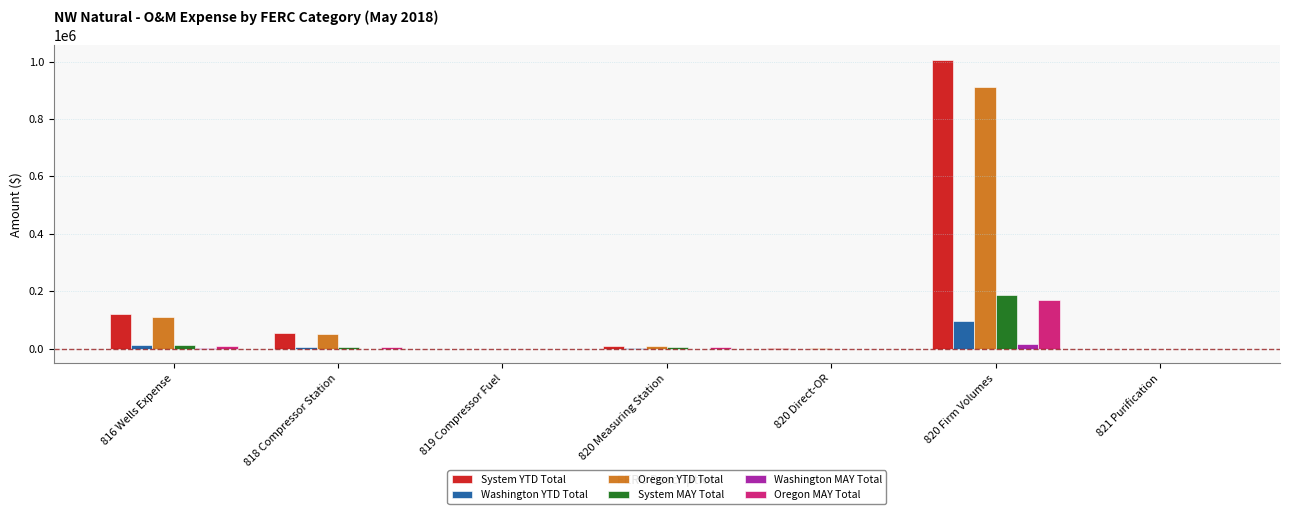

The value of Oregon MAY Total at 820 Firm Volumes is 168728.3. True or false?

True